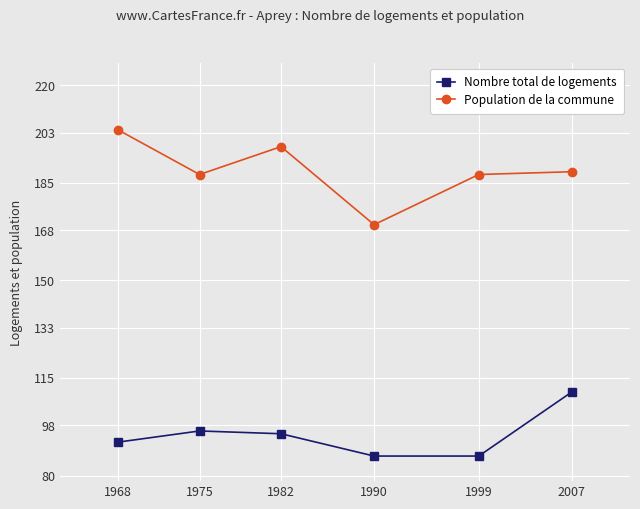

Is this an area chart (filled region under the line)?

No